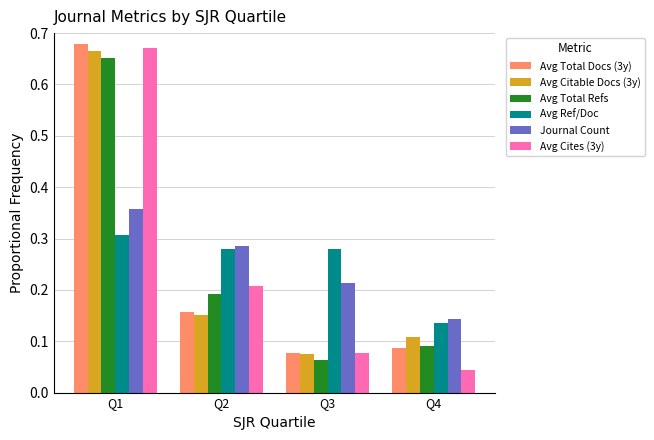

Is the value of Avg Citable Docs (3y) at Q4 greater than the value of Avg Total Refs at Q3?

Yes